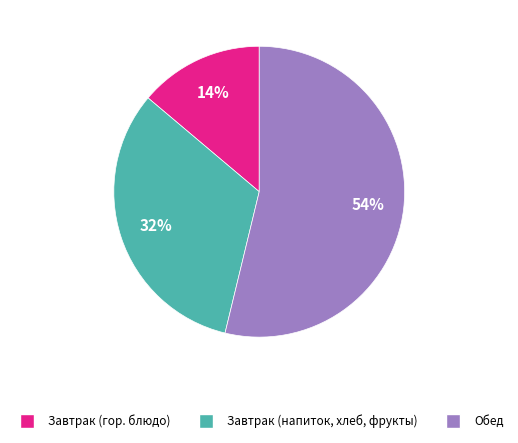

Which has a higher value, Обед or Завтрак (напиток, хлеб, фрукты)?

Обед